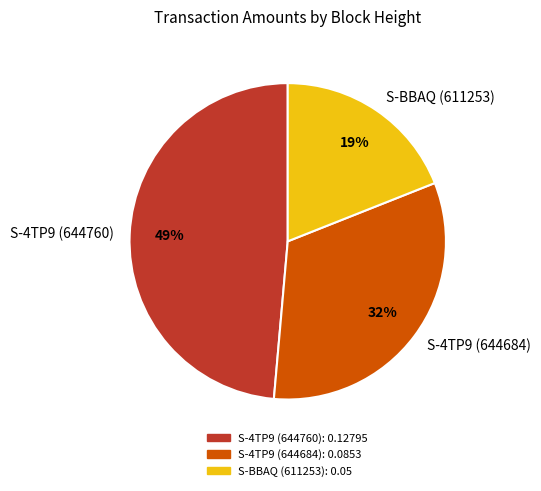

Is the sum of S-BBAQ (611253) and S-4TP9 (644760) greater than half?

Yes